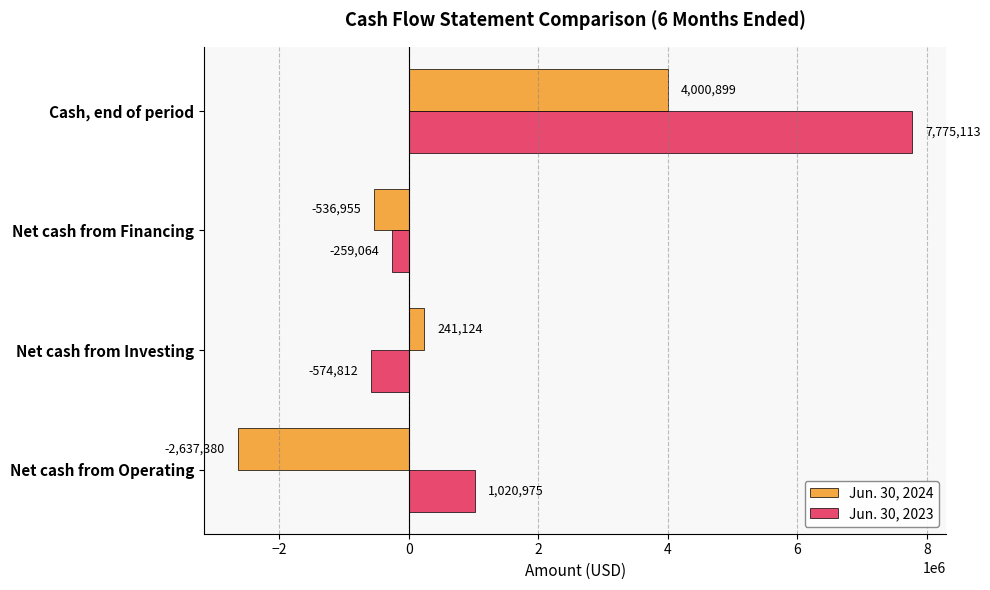

What is the lowest value of the Jun. 30, 2024 series?

-2637380